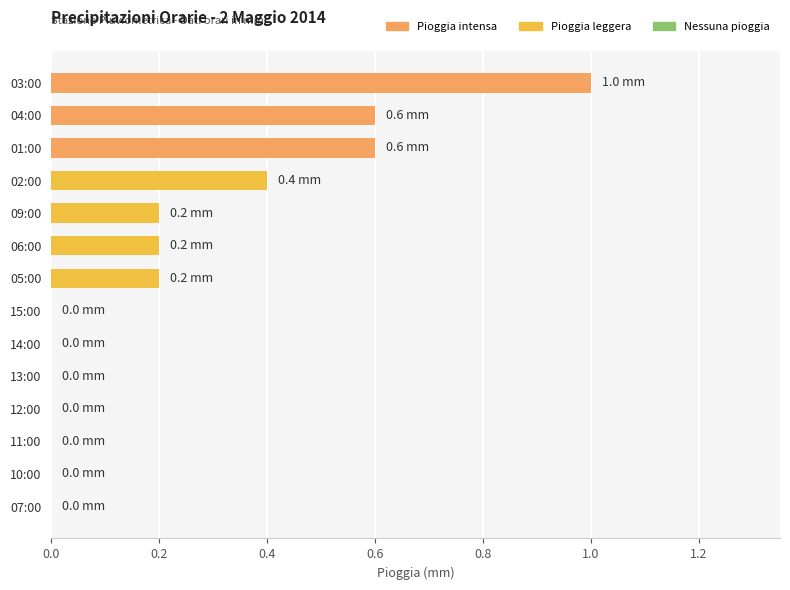

At which category does the chart reach its peak across all series?

03:00